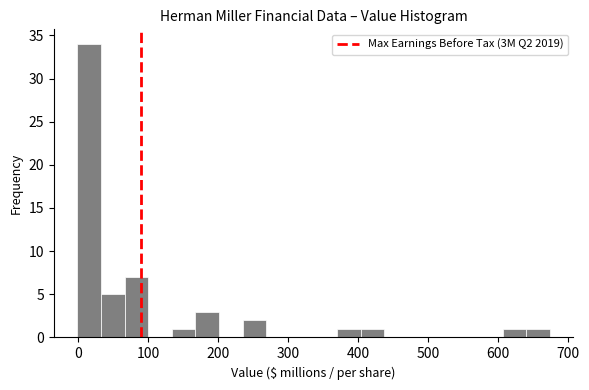

Around what value on the x-axis is the tallest bar? Give the approximate position of its centre, as read against the axis.

20